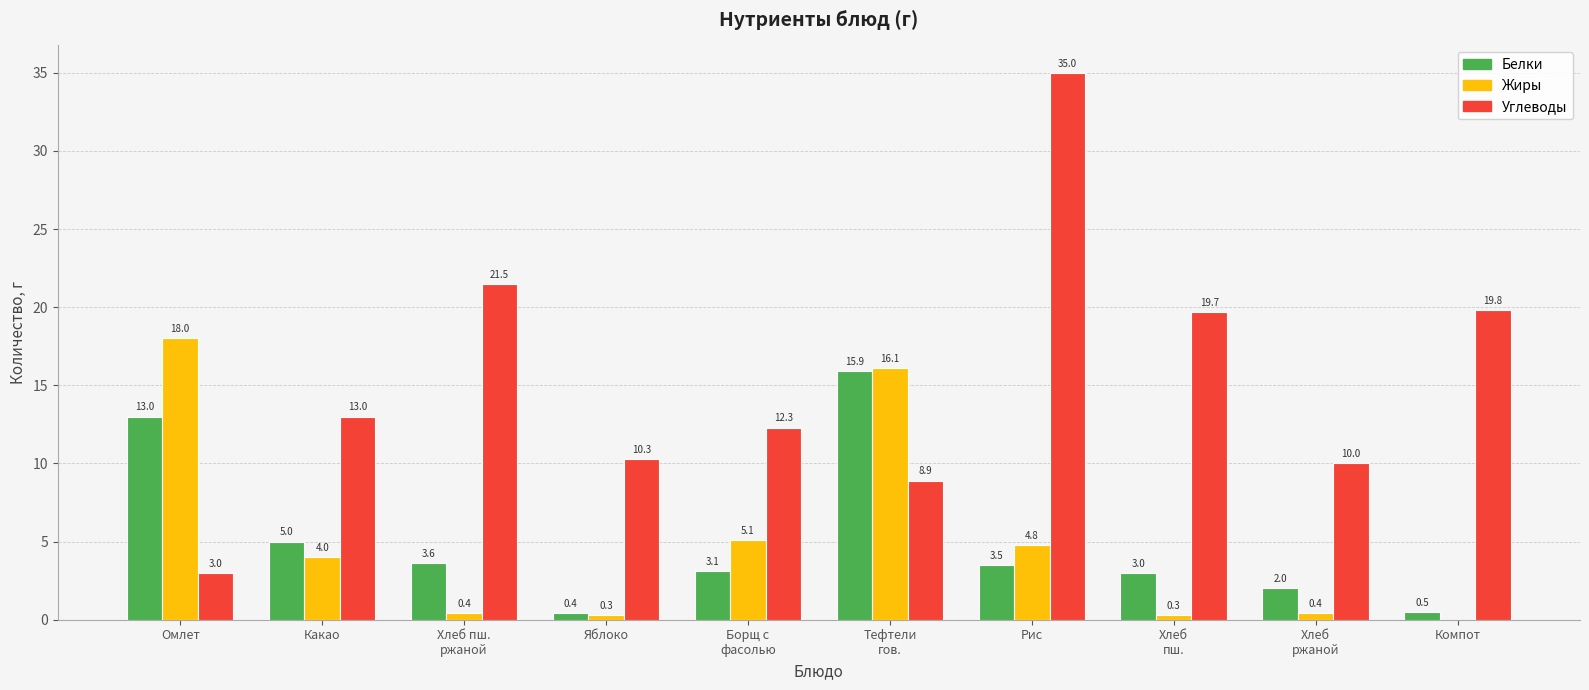

Is it true that Углеводы equals 2.1 at Хлеб
ржаной?

False